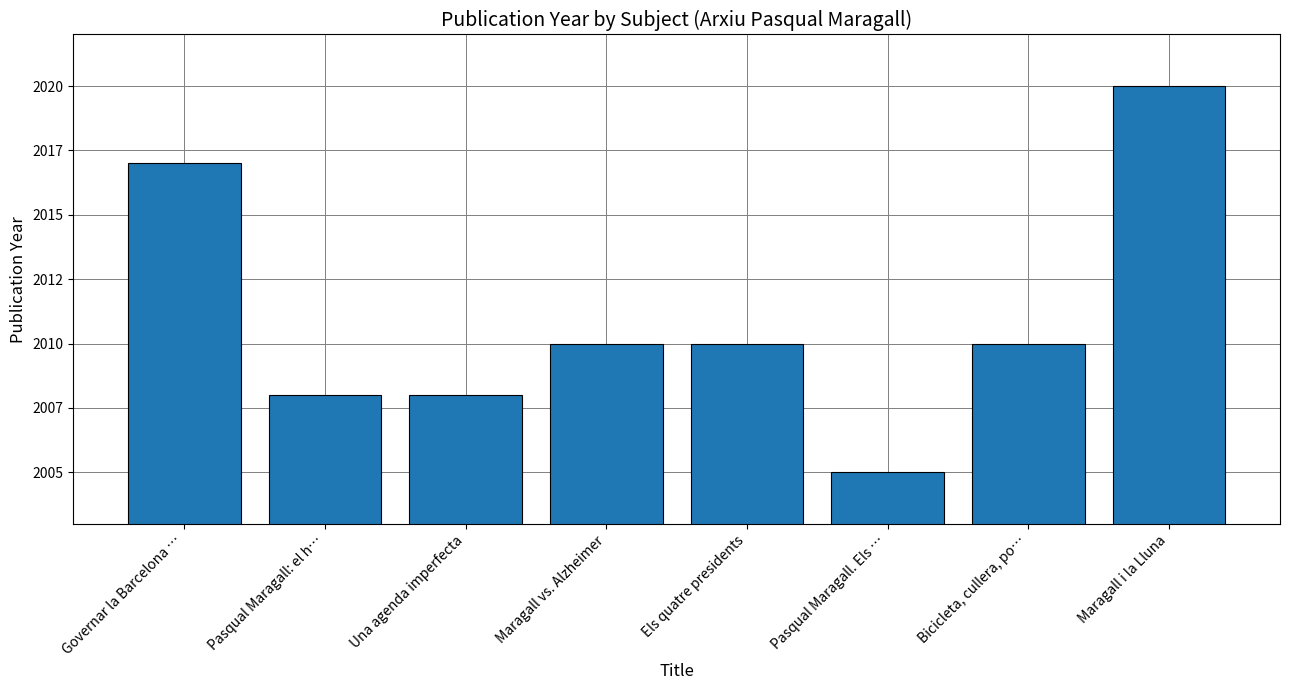

True or false: the data shows 2008 at Una agenda imperfecta.

True